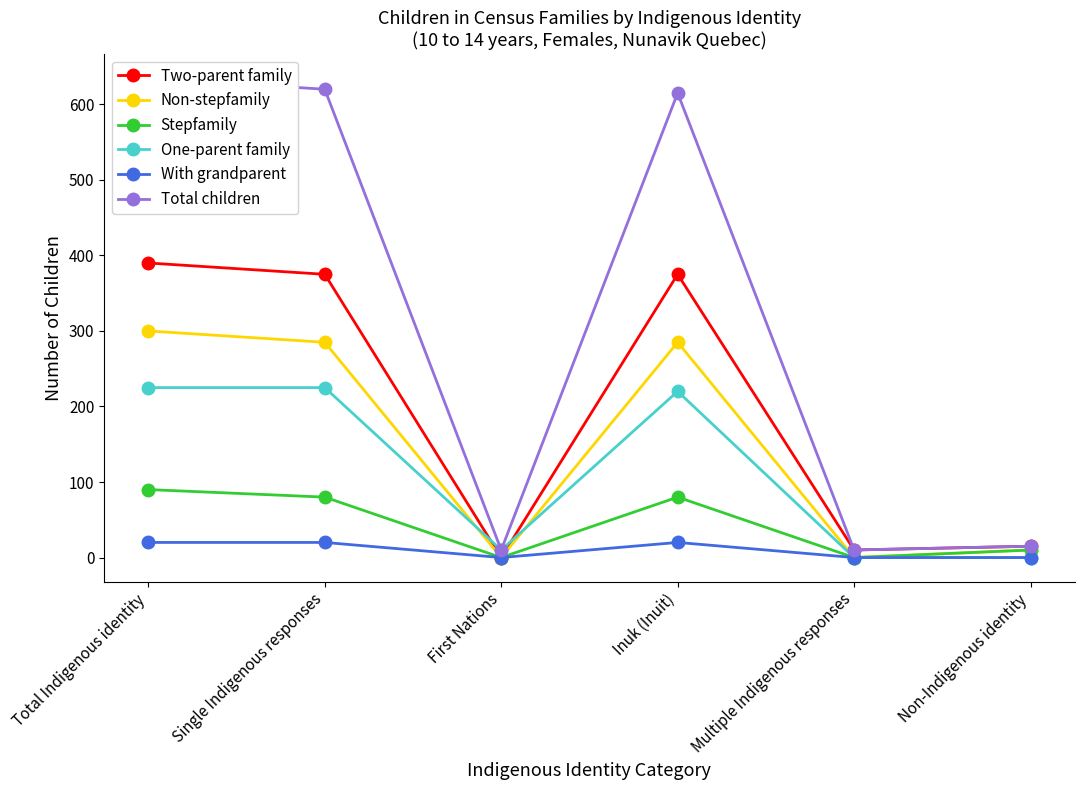

At which label does Non-stepfamily first exceed 285?

Total Indigenous identity